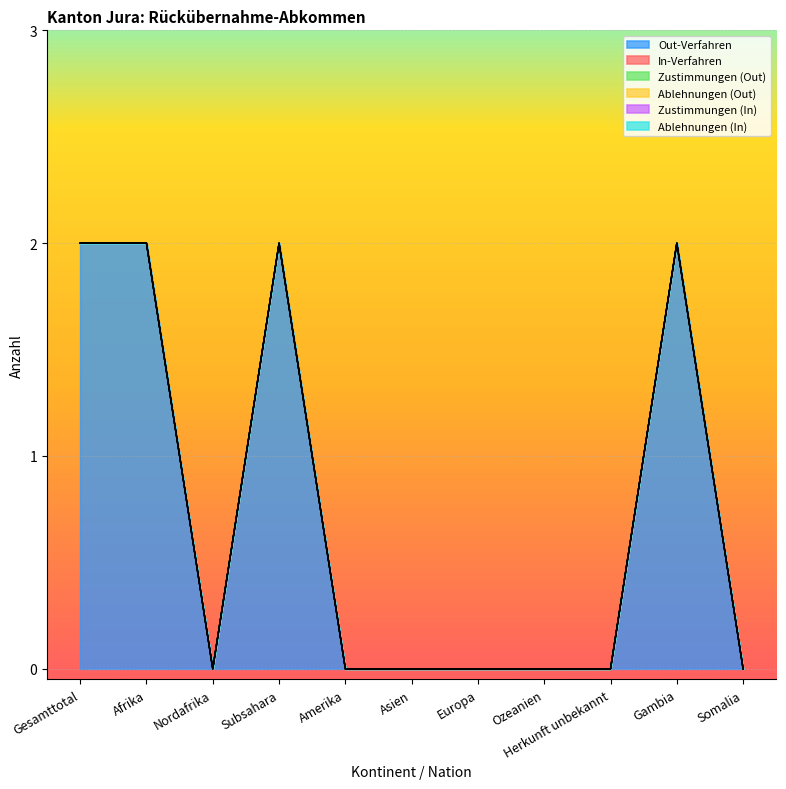

How many lines are shown in the chart?

6